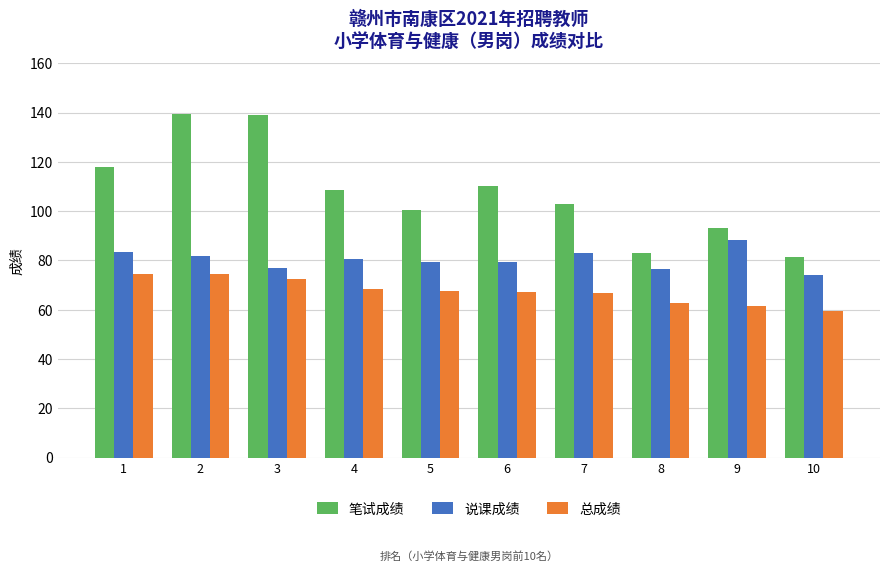

Rank the series at 4 from lowest to highest value.

总成绩, 说课成绩, 笔试成绩